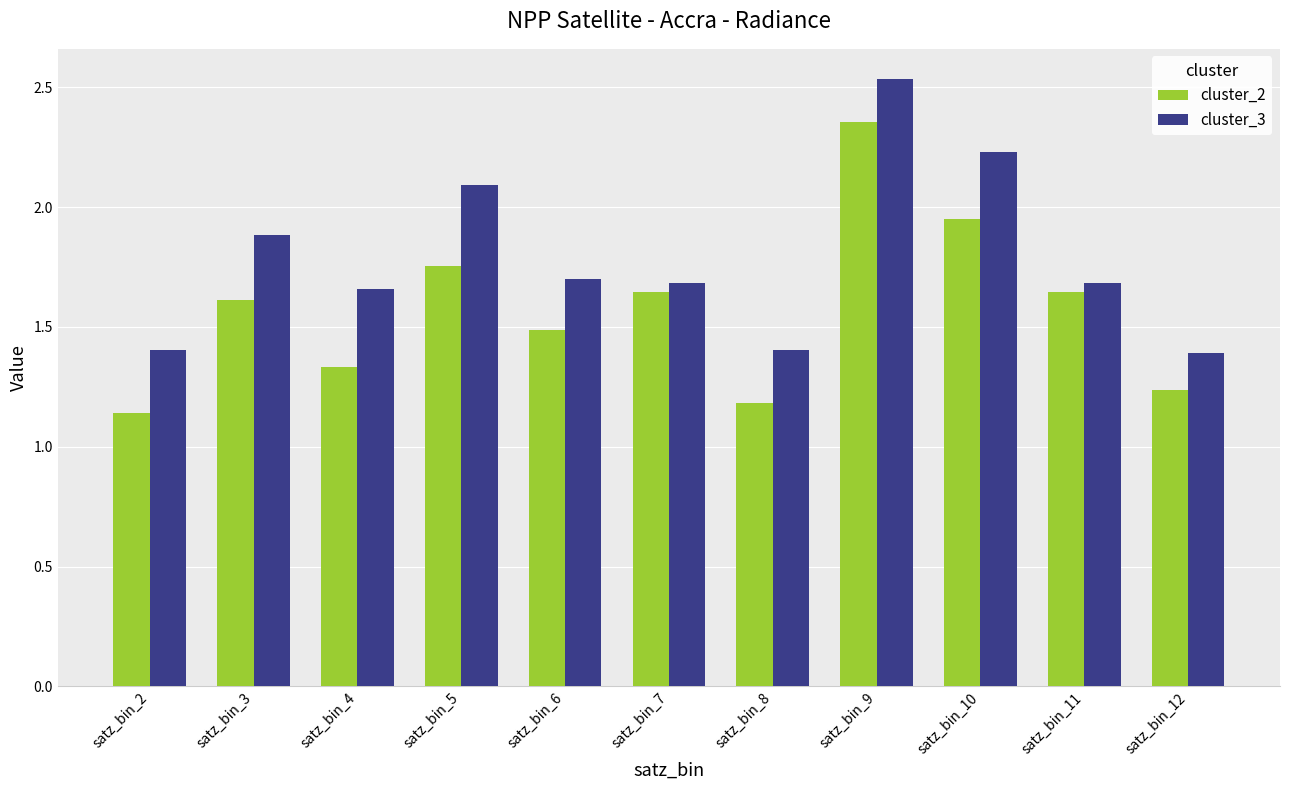

What are all the series names shown in the legend?

cluster_2, cluster_3